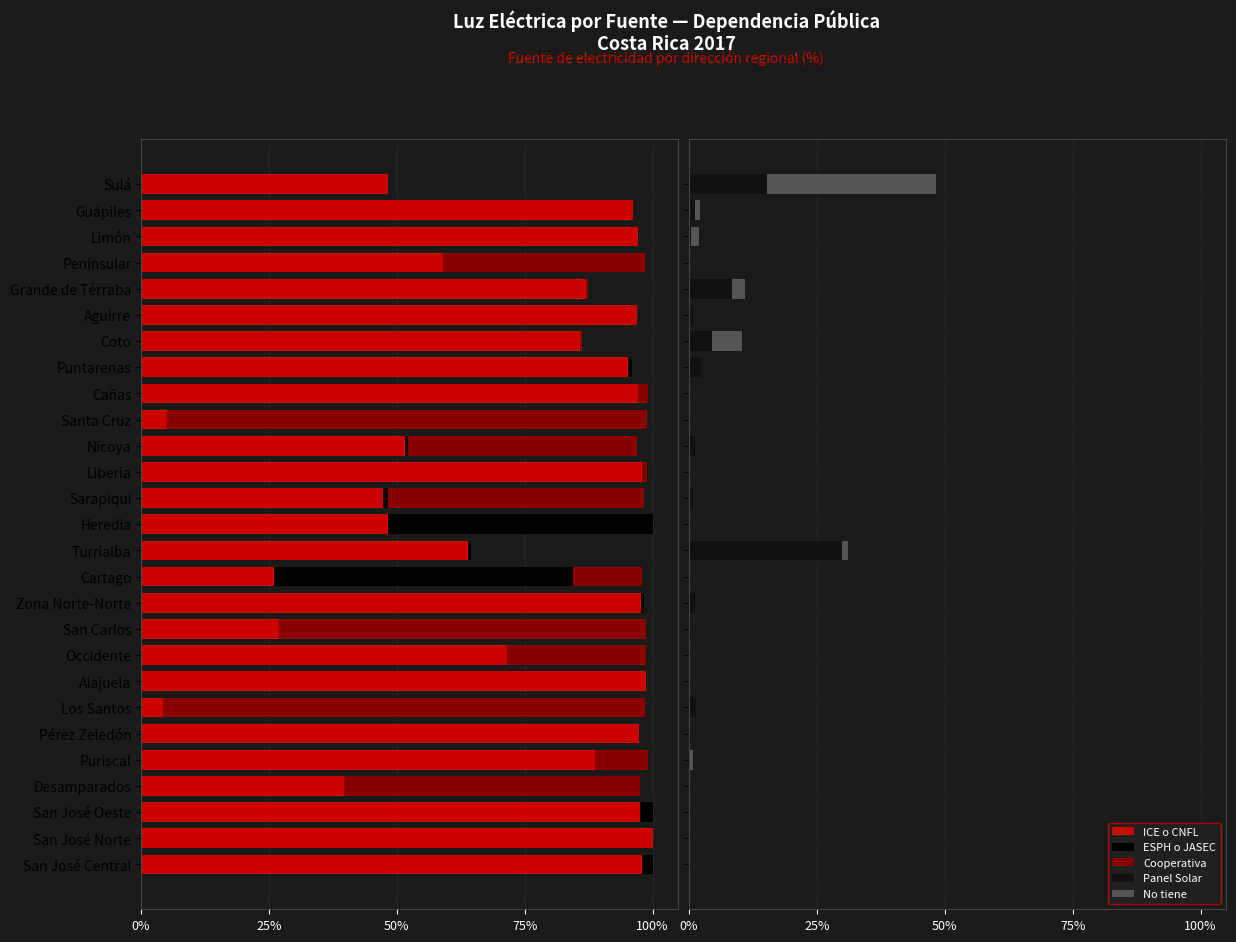

At San José Norte, list the series in order from smallest to largest.

ICE o CNFL, ESPH o JASEC, Cooperativa, Panel Solar, No tiene